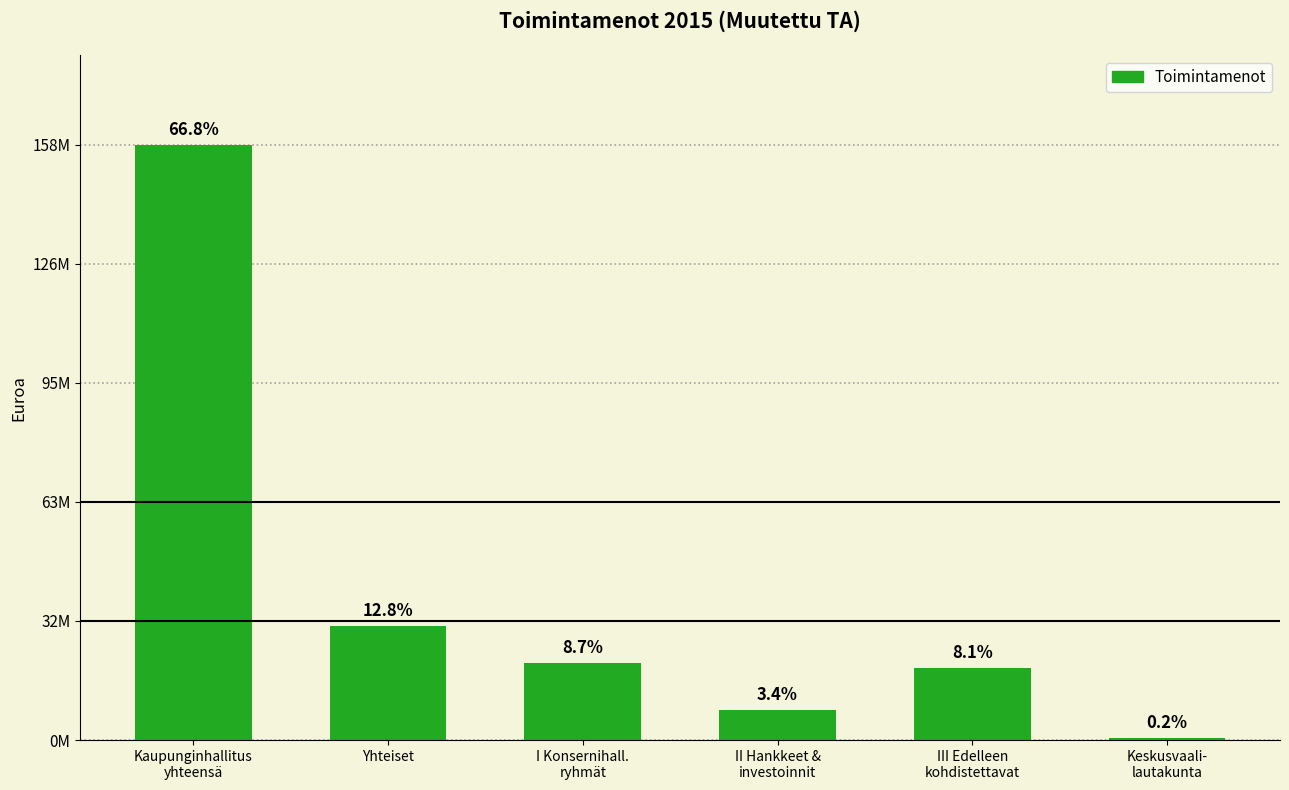

Does the chart contain any negative values?

No